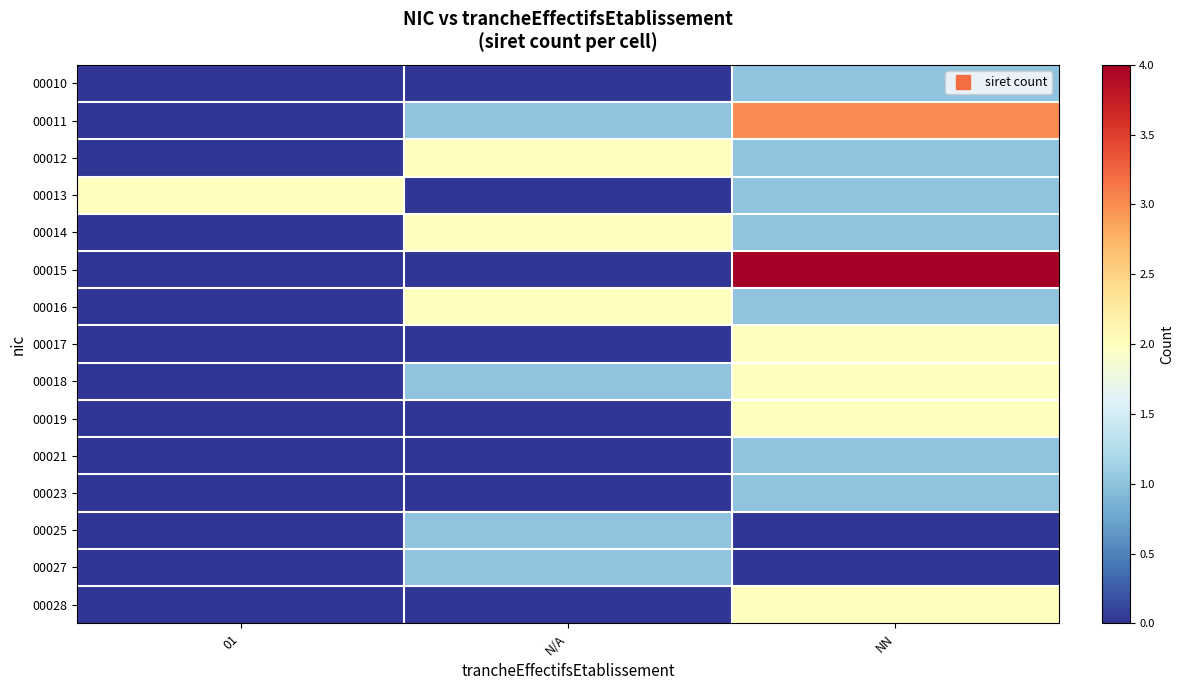

Which label corresponds to the largest value in the chart?

NN